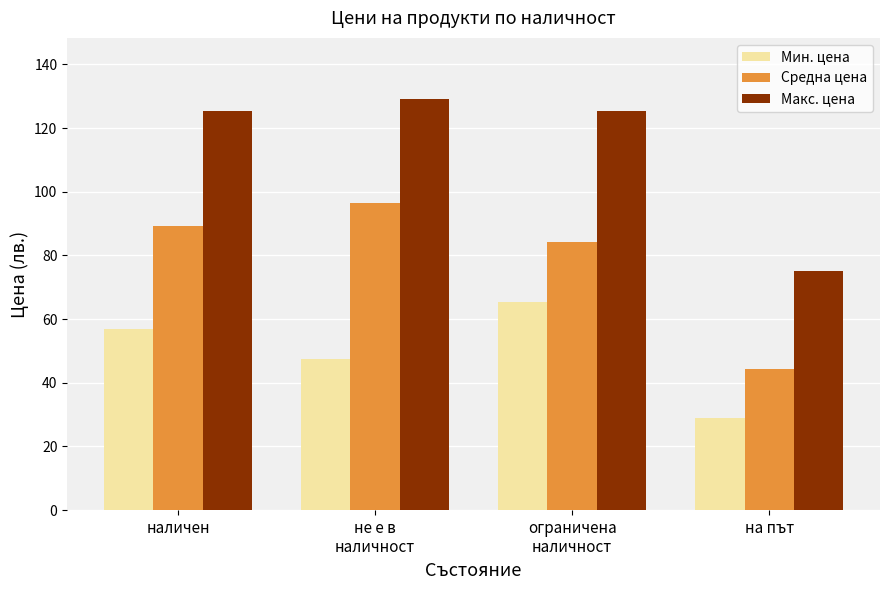

How many categories are shown in the chart?

4